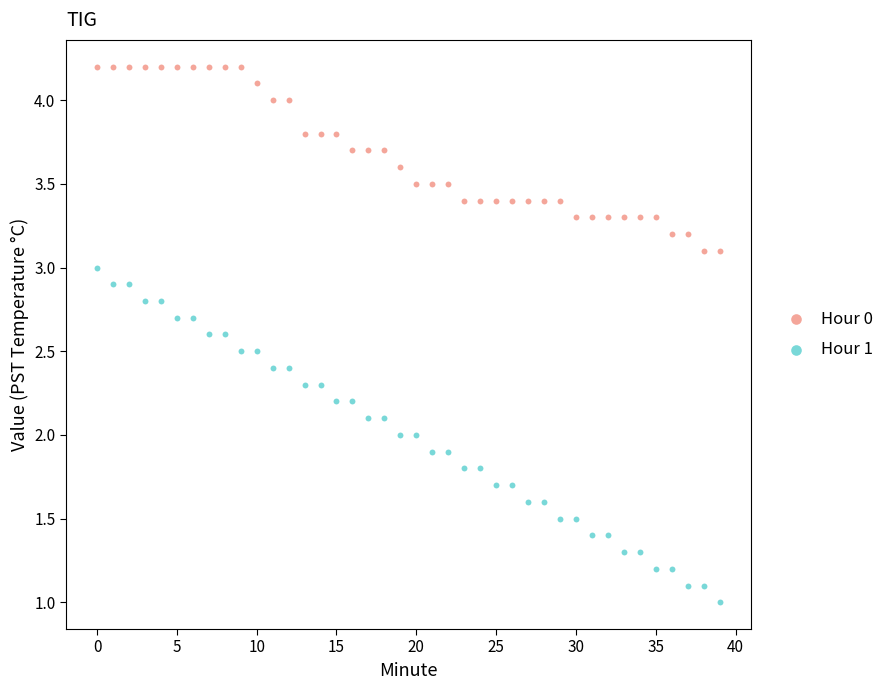

Across all data points, what is the range of Y values (max minus min)?

3.2